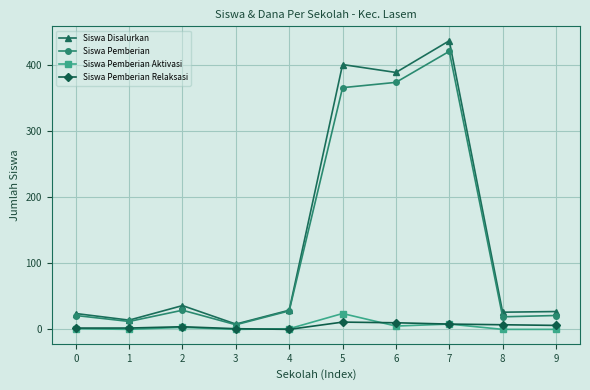

Is the value of Siswa Disalurkan at 9 greater than the value of Siswa Pemberian Aktivasi at 3?

Yes